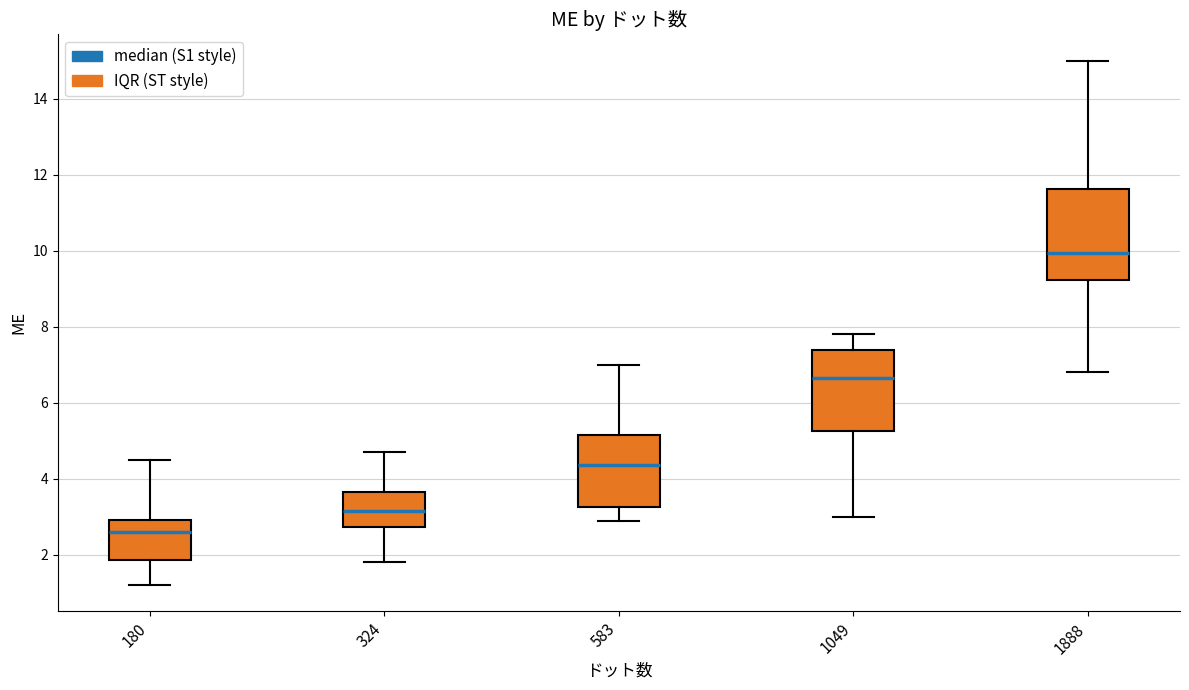

Which box has the highest median line?

1888